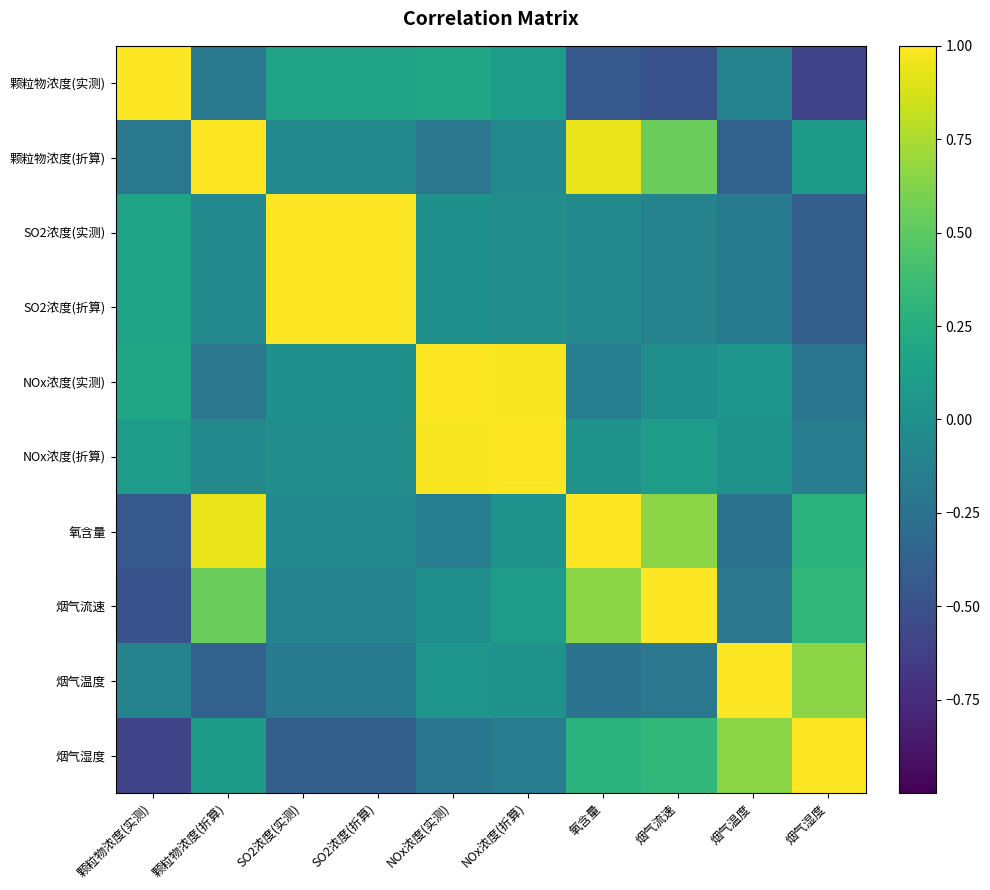

Reading right to left, what are all the values shown in this chart?

颗粒物浓度(实测): 烟气湿度=-0.6	烟气温度=-0.1	烟气流速=-0.5	氧含量=-0.4	NOx浓度(折算)=0.1	NOx浓度(实测)=0.2	SO2浓度(折算)=0.1	SO2浓度(实测)=0.1	颗粒物浓度(折算)=-0.2	颗粒物浓度(实测)=1.0
颗粒物浓度(折算): 烟气湿度=0.1	烟气温度=-0.4	烟气流速=0.5	氧含量=0.9	NOx浓度(折算)=-0.1	NOx浓度(实测)=-0.2	SO2浓度(折算)=-0.1	SO2浓度(实测)=-0.1	颗粒物浓度(折算)=1.0	颗粒物浓度(实测)=-0.2
SO2浓度(实测): 烟气湿度=-0.4	烟气温度=-0.2	烟气流速=-0.1	氧含量=-0.1	NOx浓度(折算)=-0.0	NOx浓度(实测)=0.0	SO2浓度(折算)=1.0	SO2浓度(实测)=1.0	颗粒物浓度(折算)=-0.1	颗粒物浓度(实测)=0.1
SO2浓度(折算): 烟气湿度=-0.4	烟气温度=-0.2	烟气流速=-0.1	氧含量=-0.1	NOx浓度(折算)=-0.0	NOx浓度(实测)=0.0	SO2浓度(折算)=1.0	SO2浓度(实测)=1.0	颗粒物浓度(折算)=-0.1	颗粒物浓度(实测)=0.1
NOx浓度(实测): 烟气湿度=-0.2	烟气温度=0.1	烟气流速=-0.0	氧含量=-0.1	NOx浓度(折算)=1.0	NOx浓度(实测)=1.0	SO2浓度(折算)=0.0	SO2浓度(实测)=0.0	颗粒物浓度(折算)=-0.2	颗粒物浓度(实测)=0.2
NOx浓度(折算): 烟气湿度=-0.2	烟气温度=0.0	烟气流速=0.1	氧含量=0.0	NOx浓度(折算)=1.0	NOx浓度(实测)=1.0	SO2浓度(折算)=-0.0	SO2浓度(实测)=-0.0	颗粒物浓度(折算)=-0.1	颗粒物浓度(实测)=0.1
氧含量: 烟气湿度=0.3	烟气温度=-0.2	烟气流速=0.7	氧含量=1.0	NOx浓度(折算)=0.0	NOx浓度(实测)=-0.1	SO2浓度(折算)=-0.1	SO2浓度(实测)=-0.1	颗粒物浓度(折算)=0.9	颗粒物浓度(实测)=-0.4
烟气流速: 烟气湿度=0.3	烟气温度=-0.2	烟气流速=1.0	氧含量=0.7	NOx浓度(折算)=0.1	NOx浓度(实测)=-0.0	SO2浓度(折算)=-0.1	SO2浓度(实测)=-0.1	颗粒物浓度(折算)=0.5	颗粒物浓度(实测)=-0.5
烟气温度: 烟气湿度=0.7	烟气温度=1.0	烟气流速=-0.2	氧含量=-0.2	NOx浓度(折算)=0.0	NOx浓度(实测)=0.1	SO2浓度(折算)=-0.2	SO2浓度(实测)=-0.2	颗粒物浓度(折算)=-0.4	颗粒物浓度(实测)=-0.1
烟气湿度: 烟气湿度=1.0	烟气温度=0.7	烟气流速=0.3	氧含量=0.3	NOx浓度(折算)=-0.2	NOx浓度(实测)=-0.2	SO2浓度(折算)=-0.4	SO2浓度(实测)=-0.4	颗粒物浓度(折算)=0.1	颗粒物浓度(实测)=-0.6